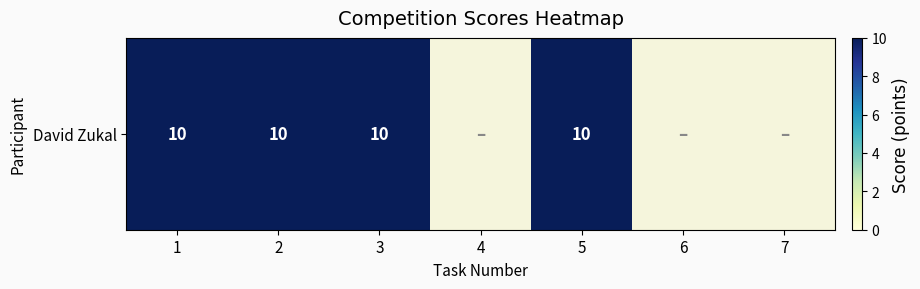

List the labels in order of value, smallest first.

4, 6, 7, 1, 2, 3, 5